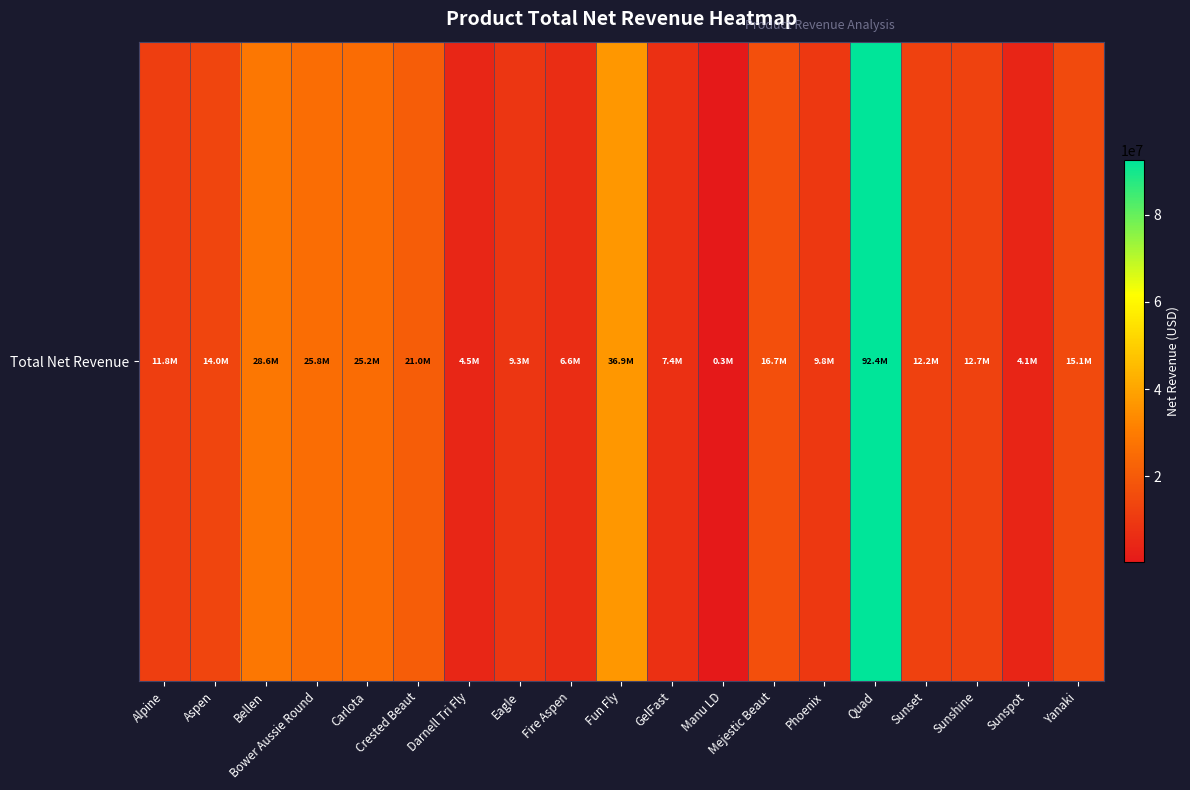

What is the average value?

18657167.8